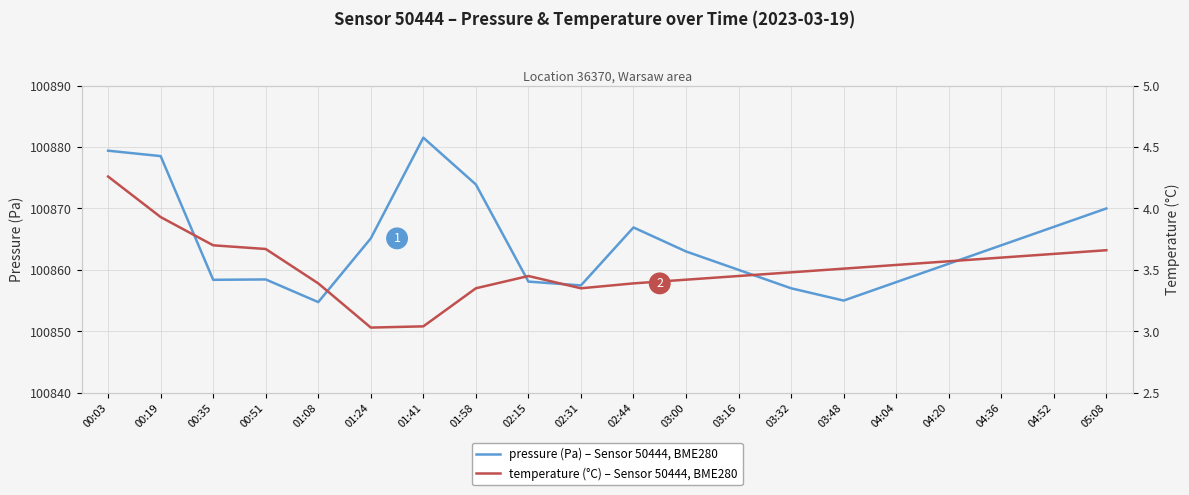

True or false: pressure and temperature cross at least once.

False